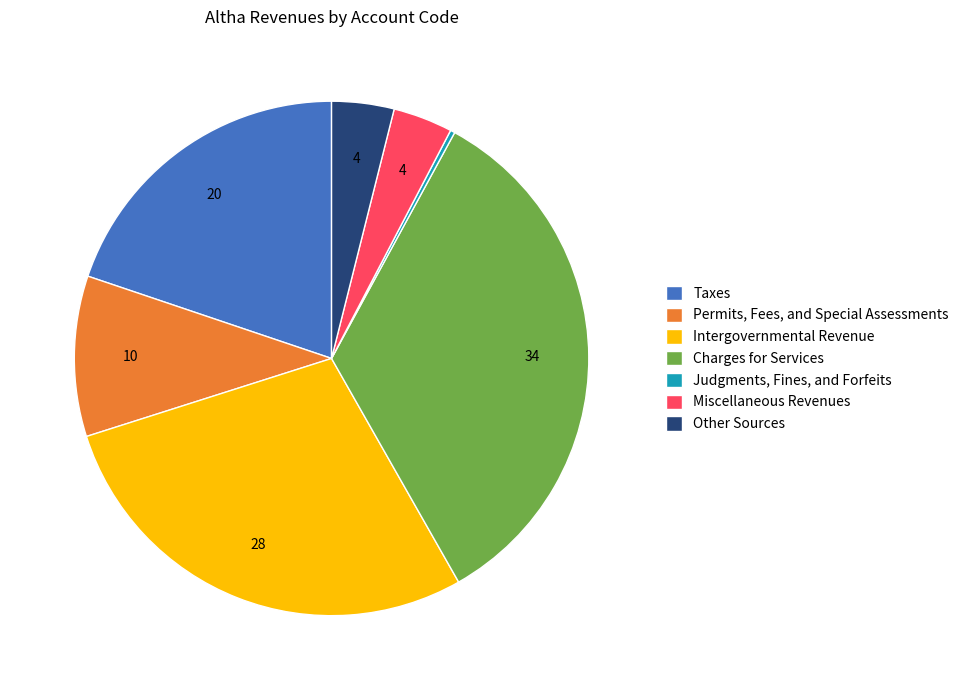

Which slice is the largest?

Charges for Services